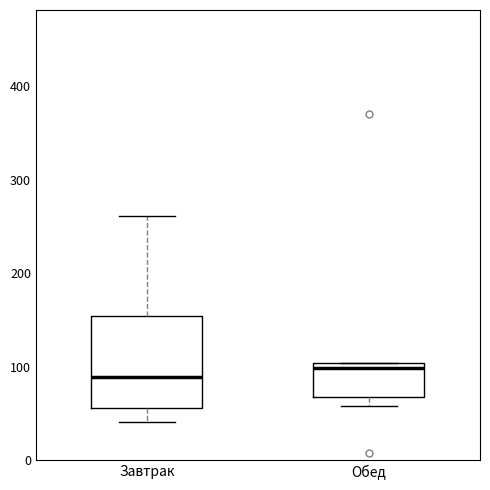

Which box is the tallest, from its lower edge to its upper edge?

Завтрак